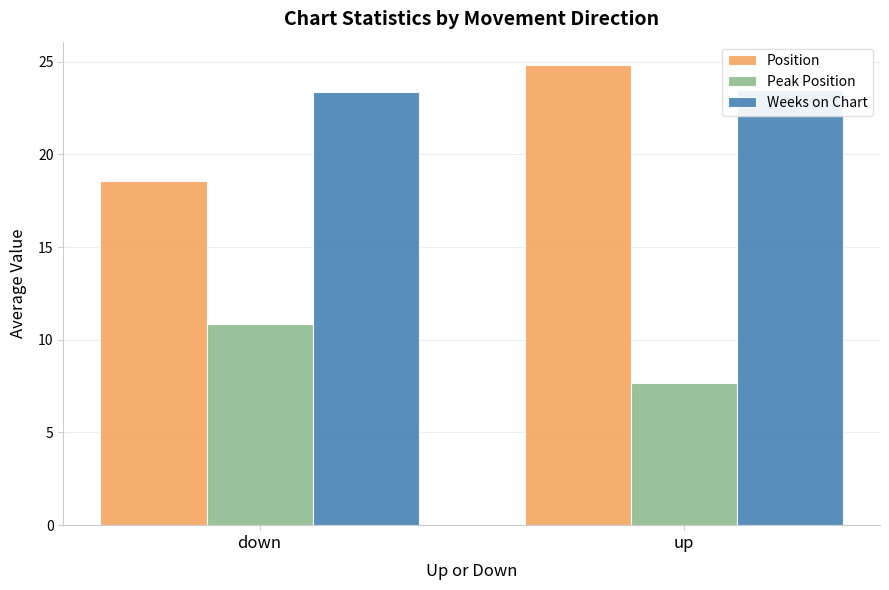

The Weeks on Chart series shows 33.4 at down. True or false?

False